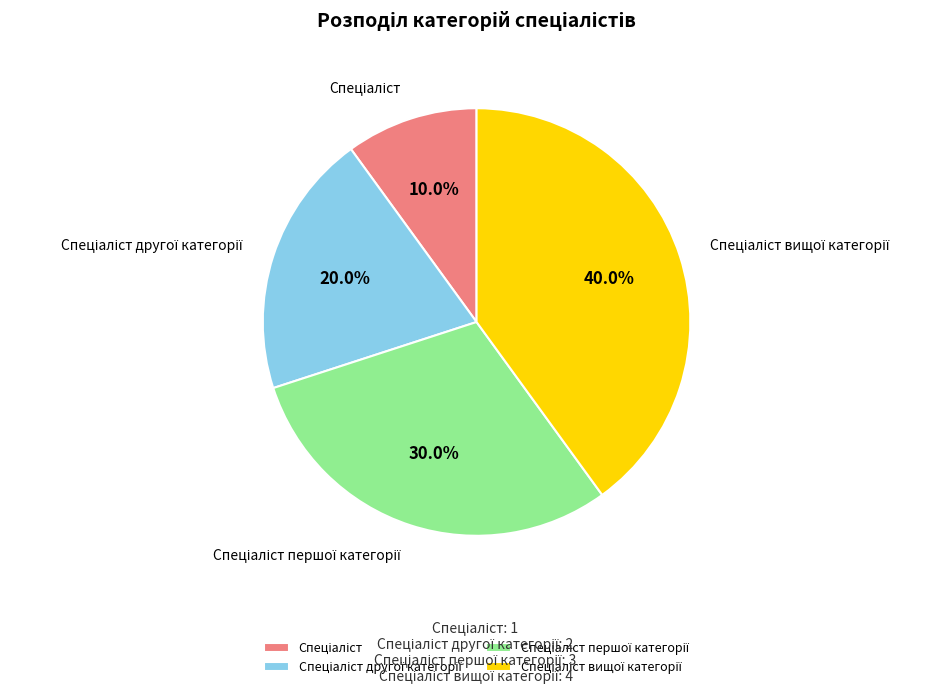

Does any single category account for the majority?

No